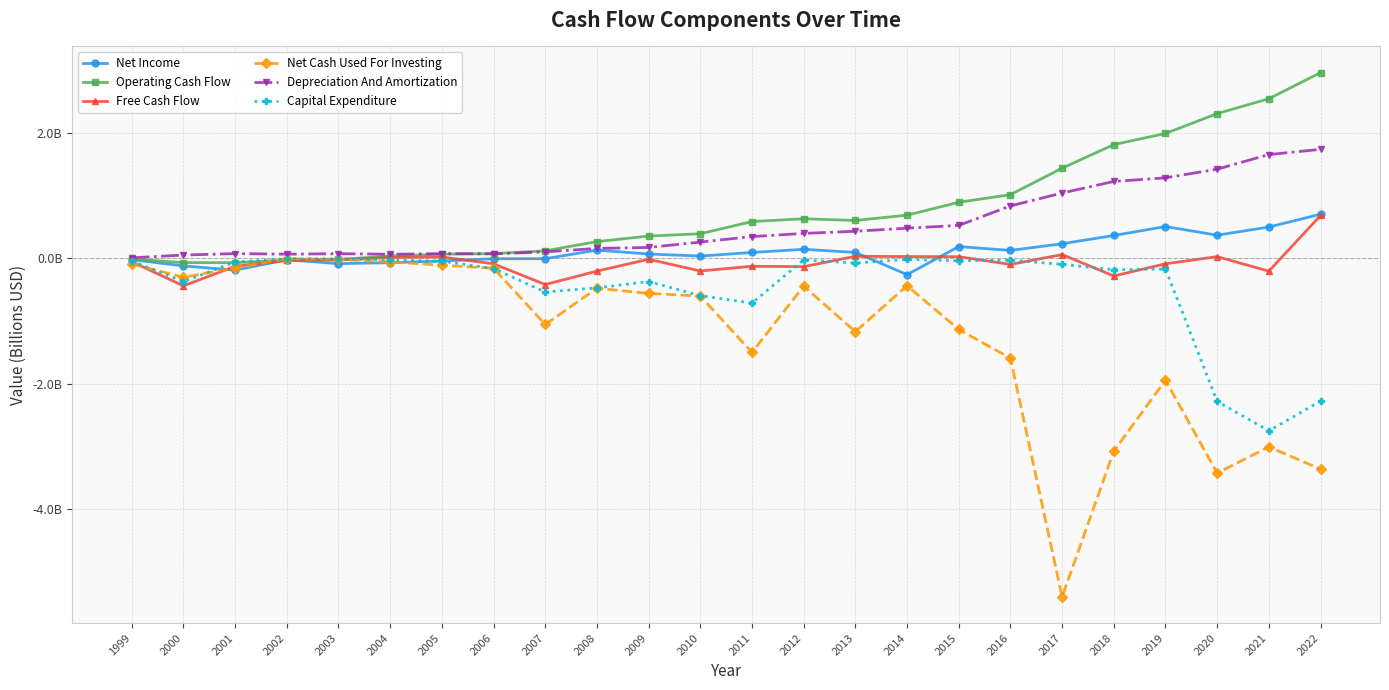

At which label does Operating Cash Flow first exceed 0?

2004